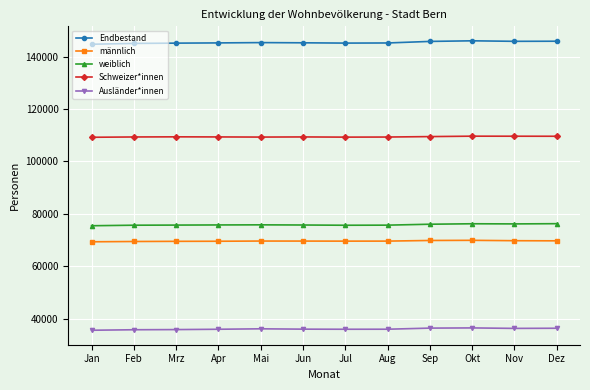

The value of Ausländer*innen at Mrz is 63189. True or false?

False